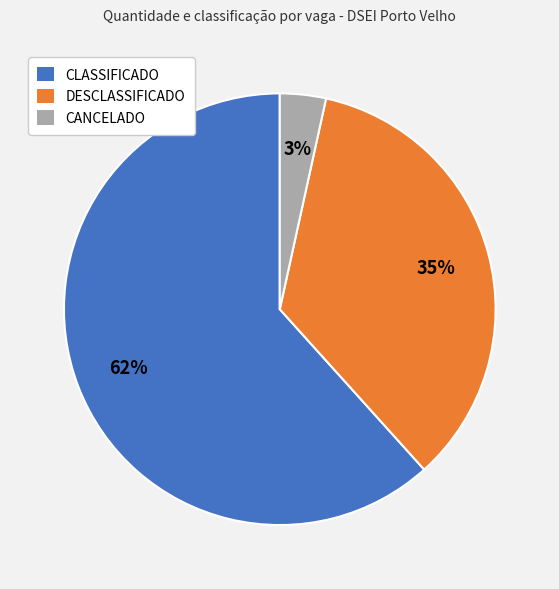

Which slice is the smallest?

CANCELADO